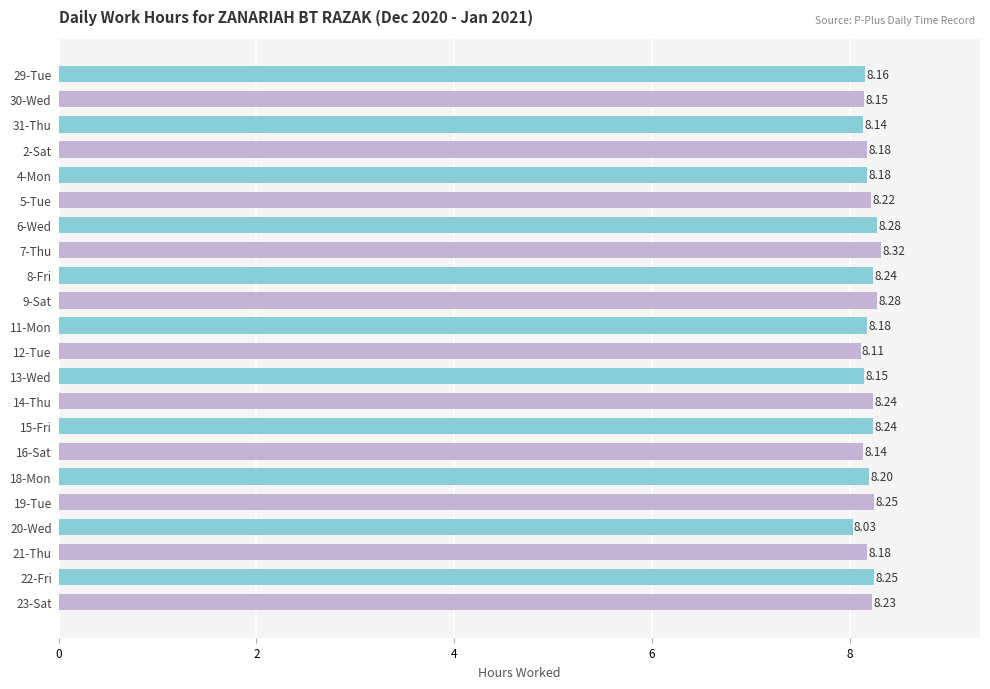

What is the sum of the values at 7-Thu and 4-Mon?

16.5